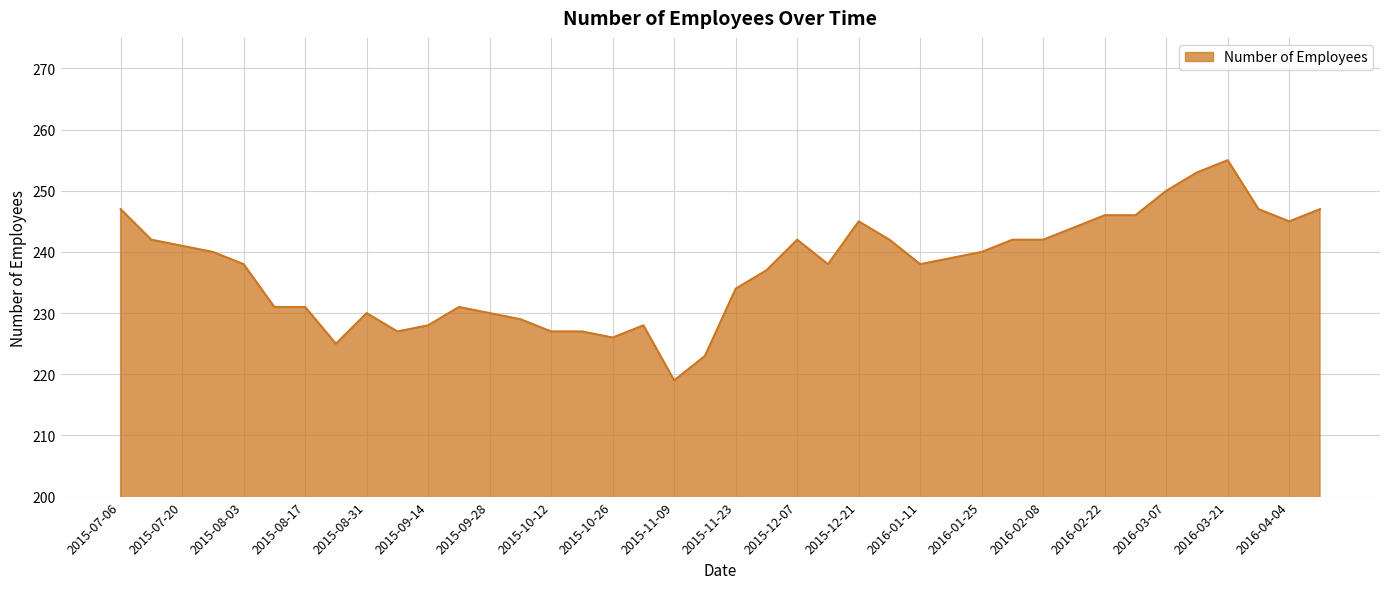

What is the difference between the maximum and minimum values?

36